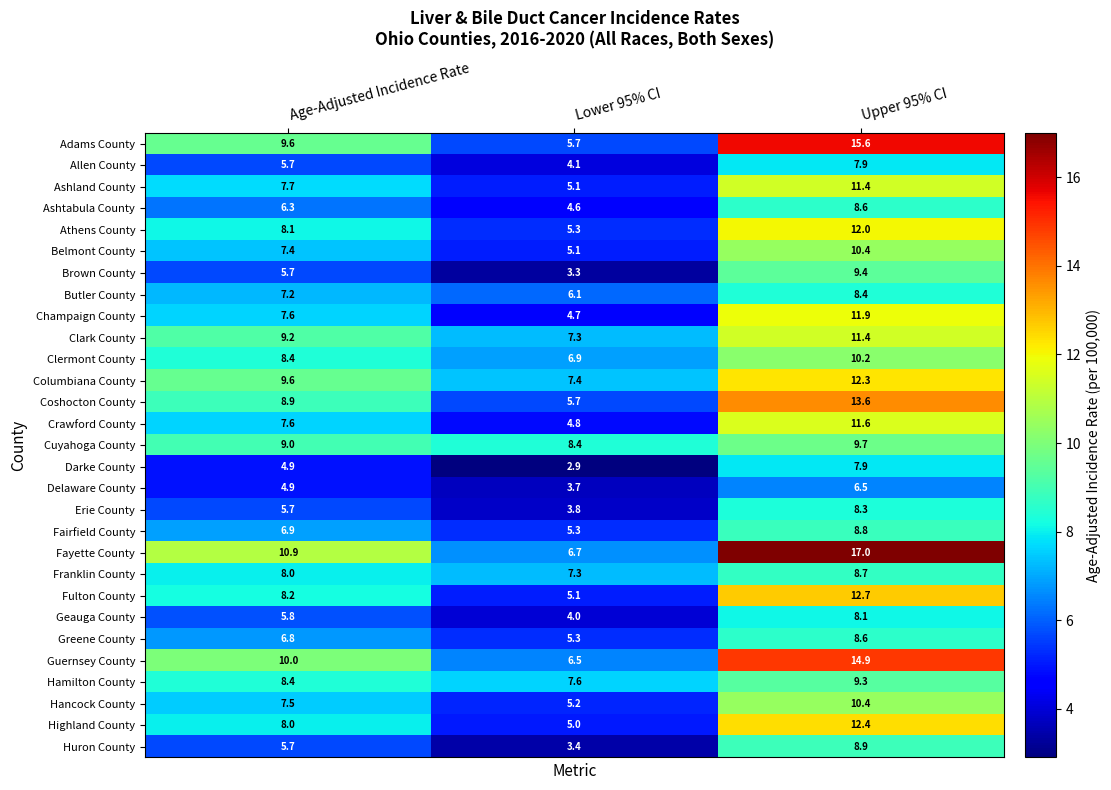

Where does the Crawford County series first go above 7?

Age-Adjusted Incidence Rate